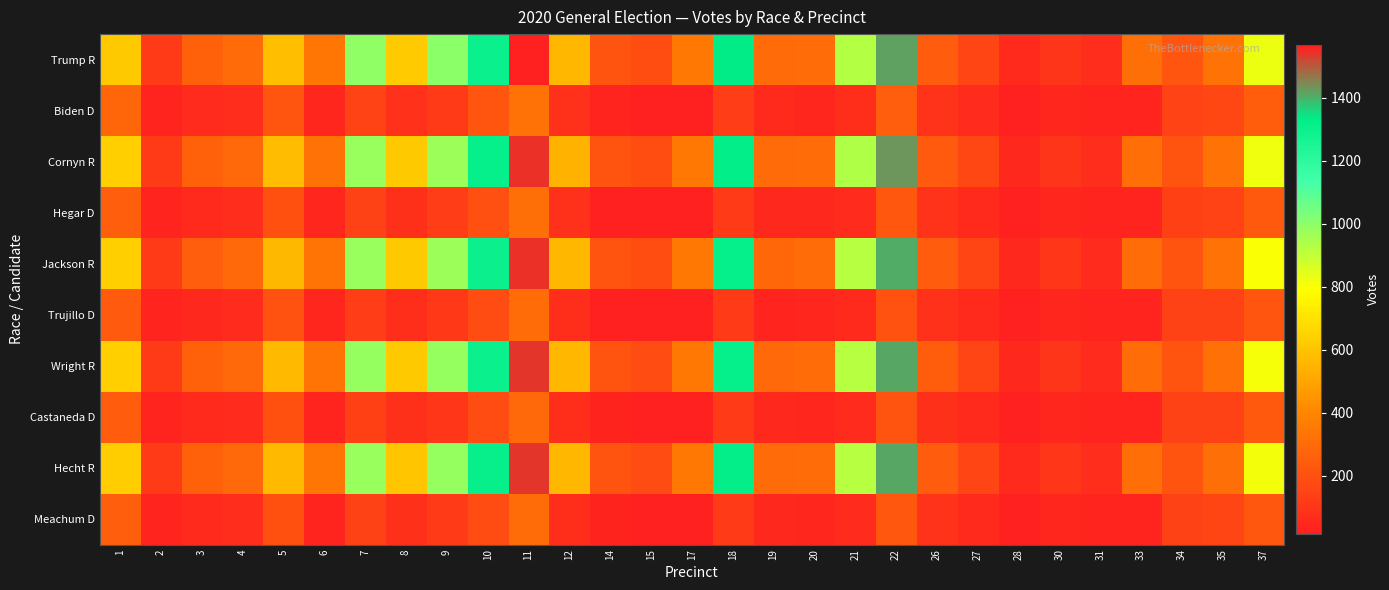

Reading right to left, transcribe all the data shown in this chart.

Trump R: 37=826	35=326	34=220	33=316	31=67	30=100	28=55	27=160	26=245	22=1416	21=925	20=301	19=299	18=1331	17=347	15=188	14=210	12=557	11=1567	10=1304	9=1000	8=623	7=995	6=341	5=582	4=295	3=261	2=120	1=619
Biden D: 37=249	35=164	34=154	33=40	31=40	30=45	28=16	27=59	26=92	22=257	21=75	20=46	19=53	18=130	17=22	15=19	14=36	12=87	11=331	10=220	9=122	8=87	7=154	6=43	5=220	4=70	3=62	2=36	1=281
Cornyn R: 37=819	35=326	34=214	33=308	31=67	30=100	28=52	27=163	26=240	22=1432	21=932	20=301	19=298	18=1329	17=347	15=188	14=215	12=548	11=1545	10=1313	9=968	8=621	7=979	6=329	5=575	4=291	3=261	2=116	1=639
Hegar D: 37=233	35=154	34=141	33=36	31=35	30=42	28=17	27=55	26=92	22=225	21=62	20=49	19=50	18=122	17=20	15=21	14=28	12=84	11=315	10=196	9=131	8=78	7=145	6=46	5=200	4=69	3=56	2=39	1=258
Jackson R: 37=802	35=327	34=210	33=306	31=64	30=101	28=52	27=158	26=241	22=1405	21=923	20=304	19=288	18=1313	17=344	15=188	14=211	12=560	11=1548	10=1298	9=973	8=619	7=977	6=334	5=567	4=291	3=256	2=120	1=638
Trujillo D: 37=219	35=147	34=147	33=35	31=37	30=46	28=18	27=58	26=84	22=206	21=54	20=41	19=40	18=116	17=18	15=20	14=28	12=73	11=302	10=183	9=112	8=74	7=126	6=41	5=204	4=62	3=52	2=35	1=240
Wright R: 37=804	35=320	34=213	33=305	31=64	30=100	28=52	27=158	26=250	22=1413	21=923	20=303	19=293	18=1317	17=346	15=185	14=210	12=556	11=1541	10=1303	9=981	8=616	7=983	6=334	5=571	4=290	3=262	2=117	1=634
Castaneda D: 37=231	35=146	34=148	33=39	31=37	30=42	28=17	27=55	26=82	22=211	21=59	20=41	19=51	18=116	17=20	15=20	14=29	12=74	11=294	10=185	9=104	8=78	7=139	6=38	5=202	4=59	3=53	2=35	1=241
Hecht R: 37=813	35=314	34=213	33=307	31=65	30=102	28=55	27=161	26=241	22=1413	21=919	20=303	19=297	18=1324	17=344	15=183	14=214	12=559	11=1541	10=1309	9=982	8=608	7=976	6=339	5=570	4=290	3=260	2=114	1=629
Meachum D: 37=228	35=161	34=149	33=39	31=39	30=44	28=16	27=56	26=91	22=224	21=61	20=42	19=50	18=114	17=19	15=22	14=29	12=74	11=303	10=184	9=113	8=80	7=144	6=38	5=203	4=65	3=57	2=36	1=255